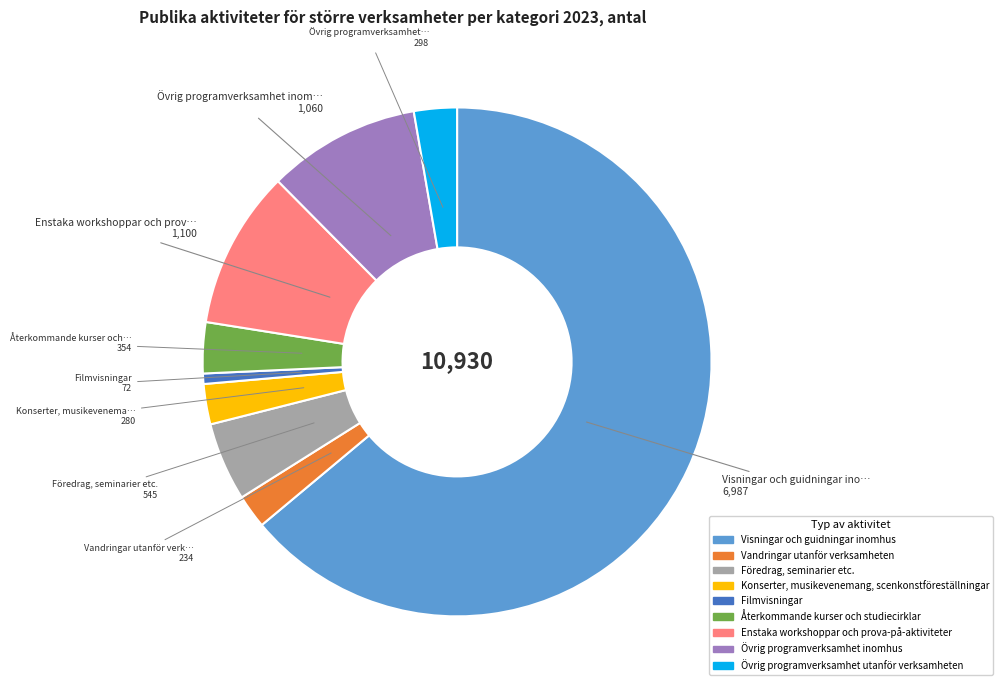

Between Föredrag, seminarier etc. and Vandringar utanför verksamheten, which is larger?

Föredrag, seminarier etc.